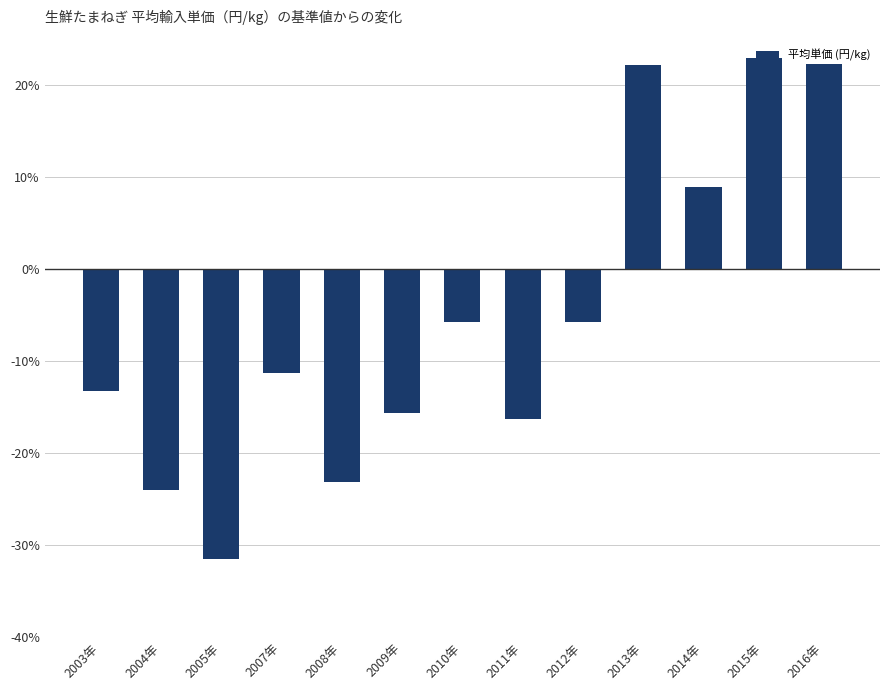

Which has a higher value, 2009年 or 2003年?

2003年